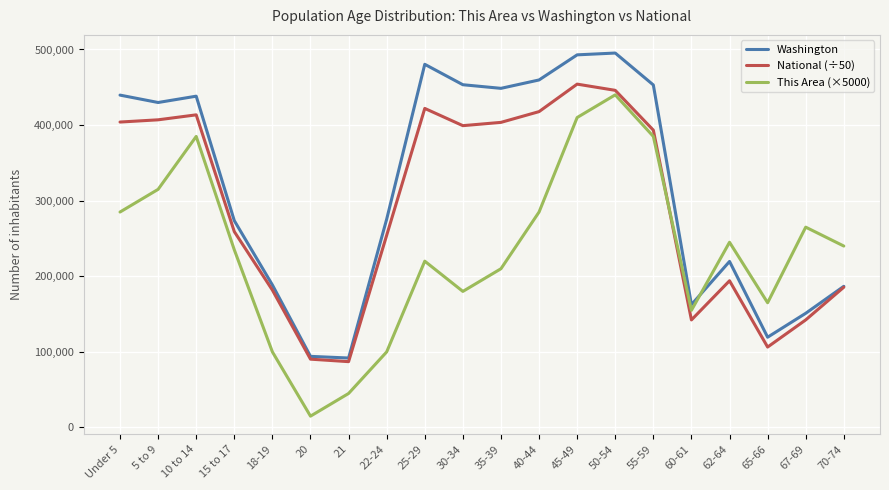

Where does the National (÷50) series first go above 393296?

Under 5